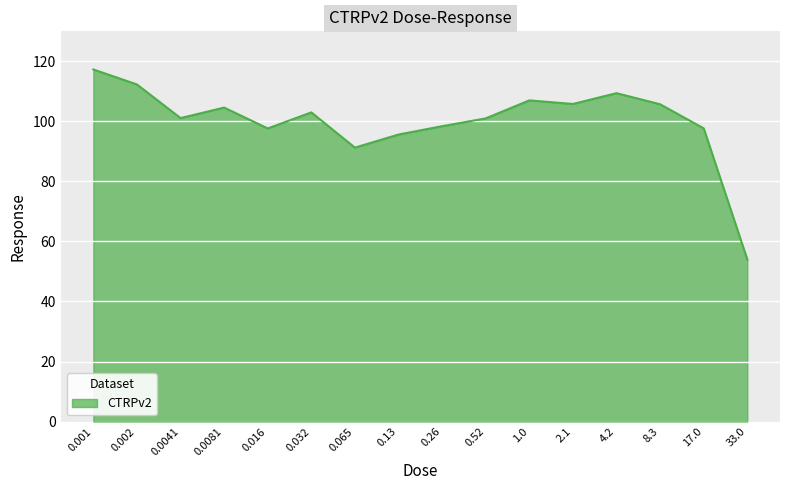

What value does the data have at 0.032?

103.0